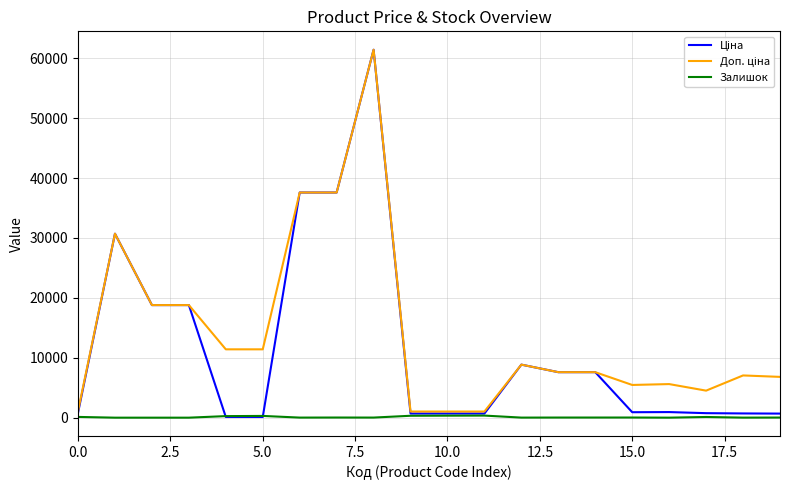

What is the greatest value displayed?

61434.3